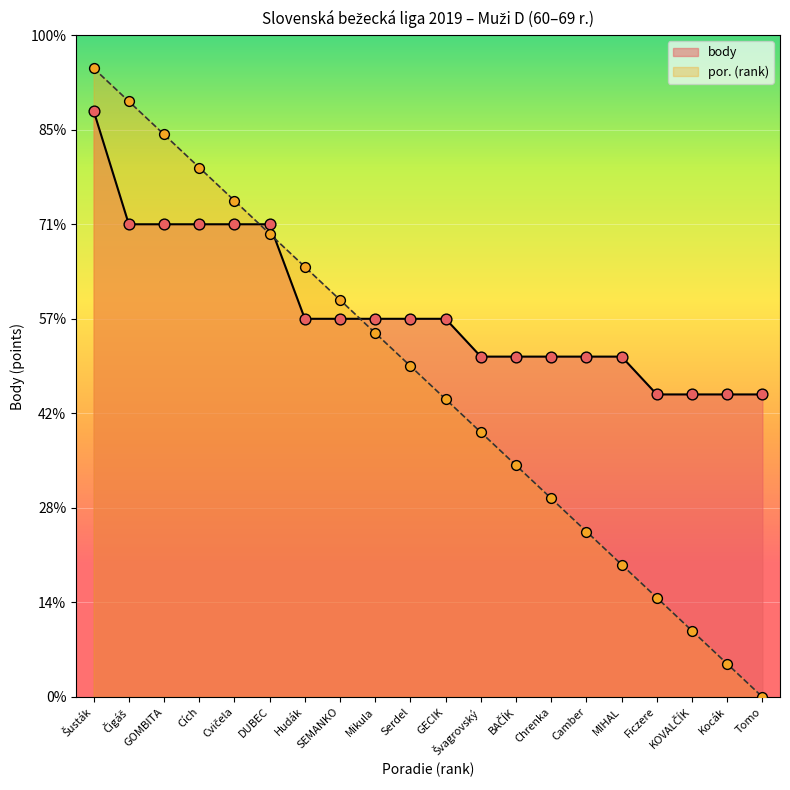

Is the value of por at SEMANKO greater than the value of body at Kocák?

Yes